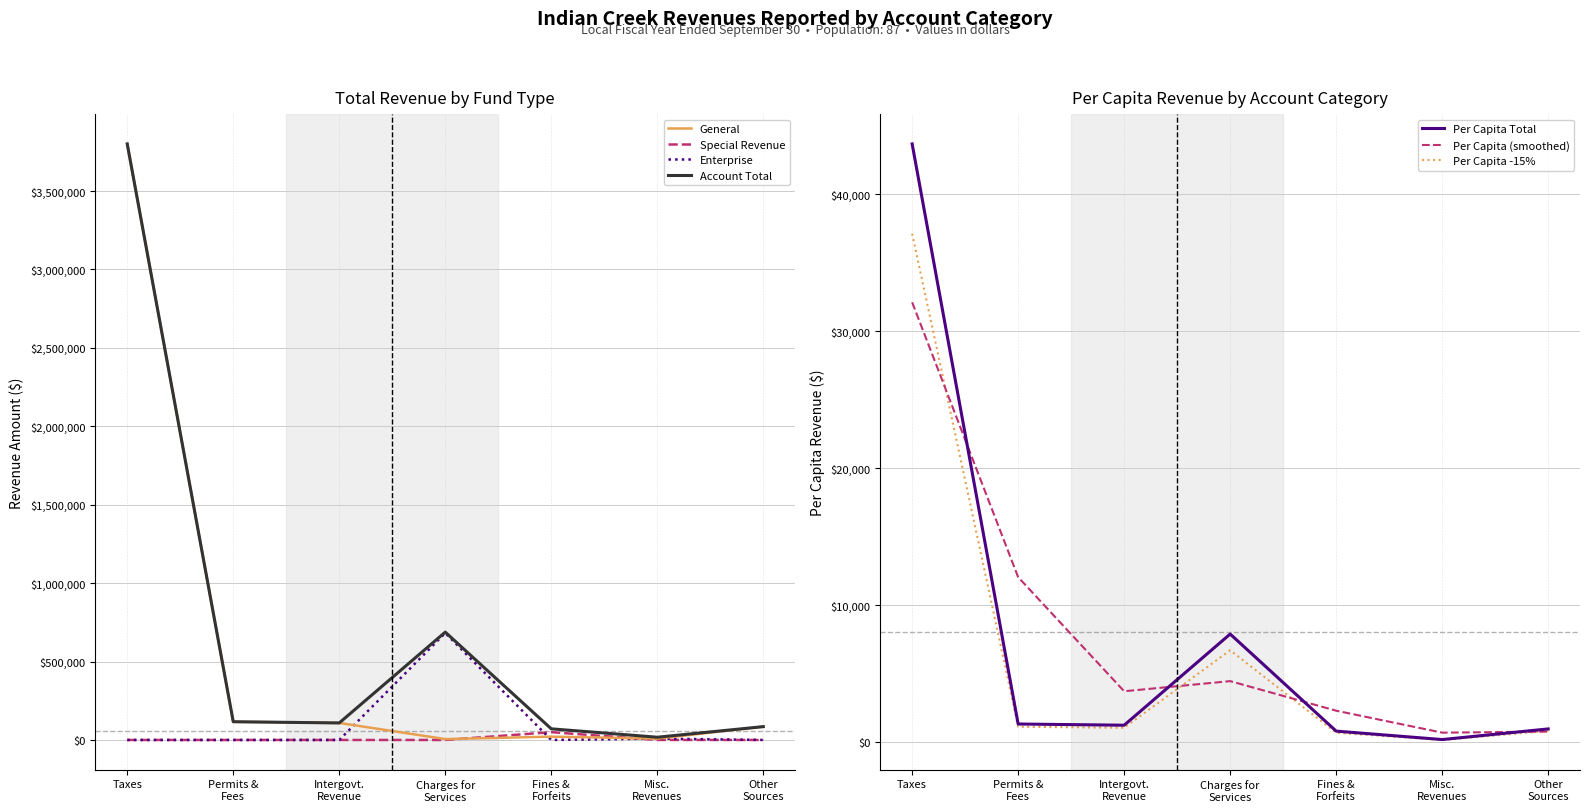

Is it true that General equals 3800359 at Taxes?

True